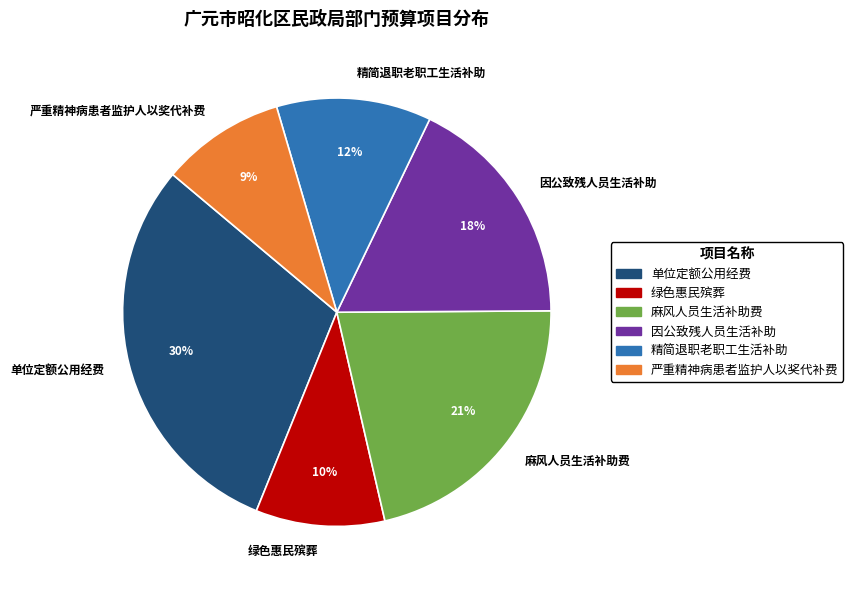

How many slices are in this pie chart?

6